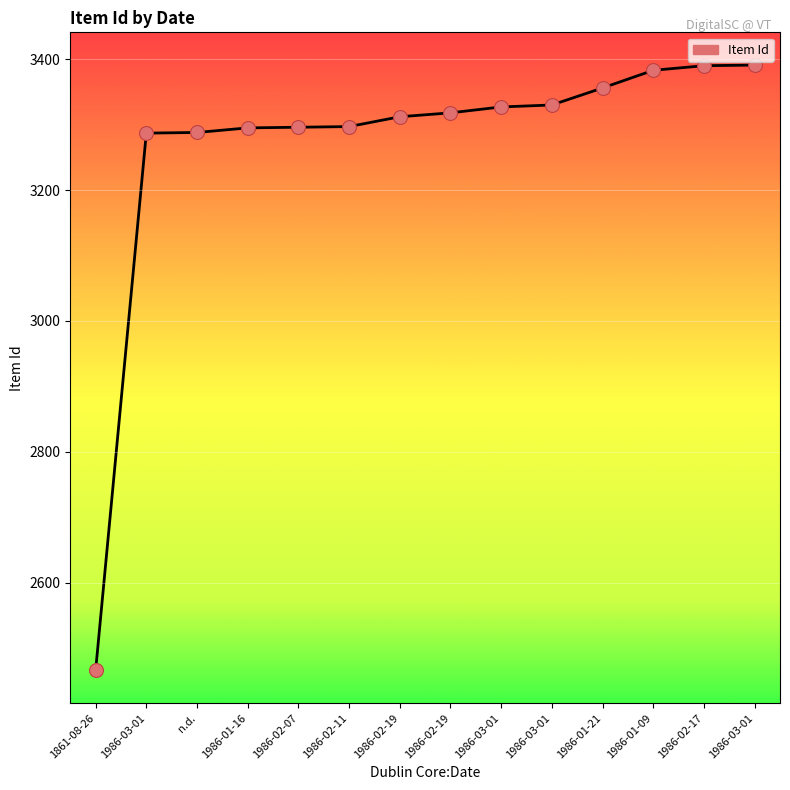

What is the ratio of the value at 1986-03-01 to the value at 1861-08-26?

1.3